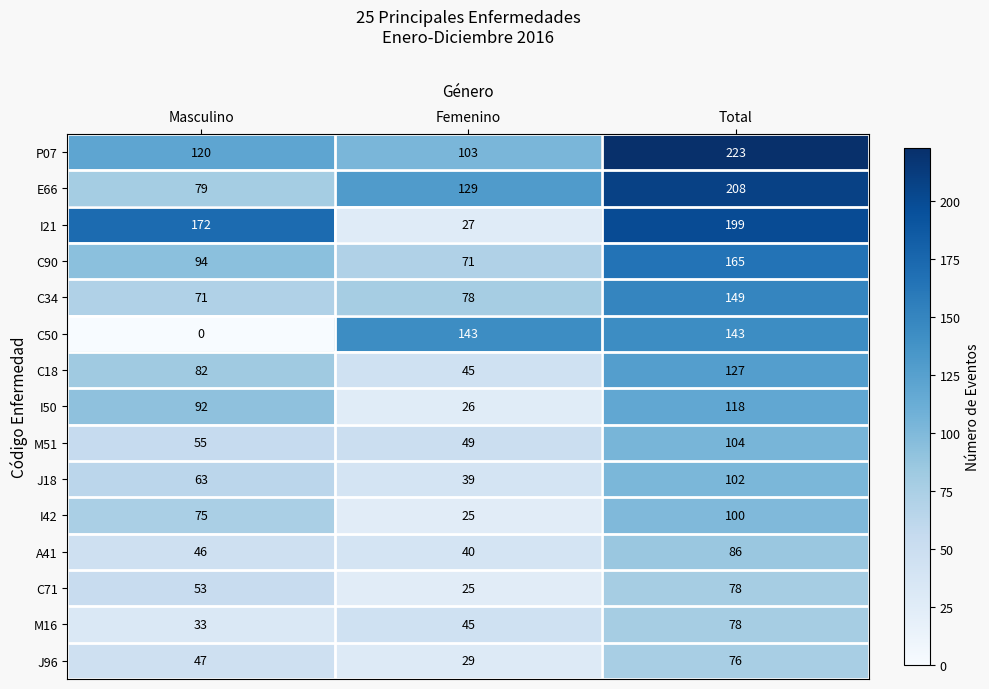

Count the number of categories in the chart.

3